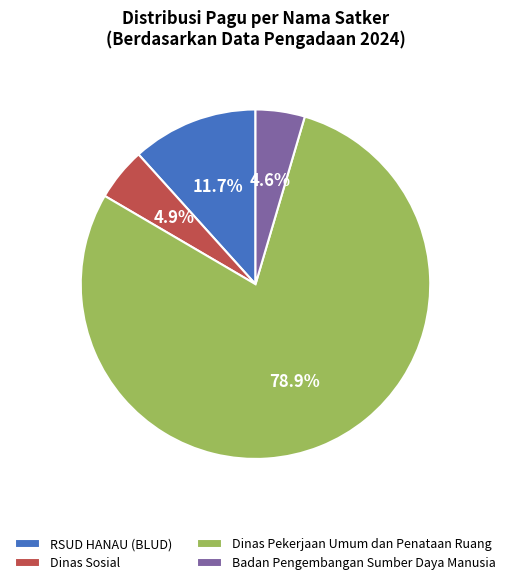

True or false: RSUD HANAU (BLUD) accounts for 1% of the total.

False